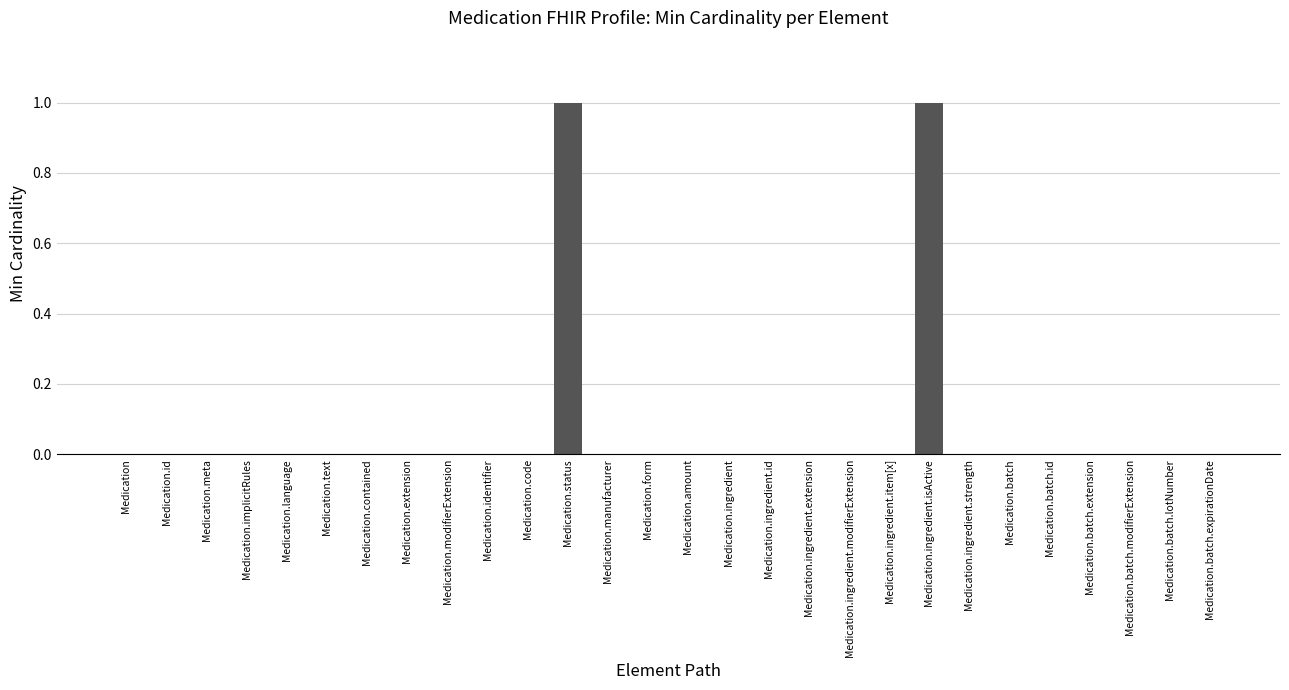

The chart shows a value of 0 at Medication.ingredient.id. True or false?

True